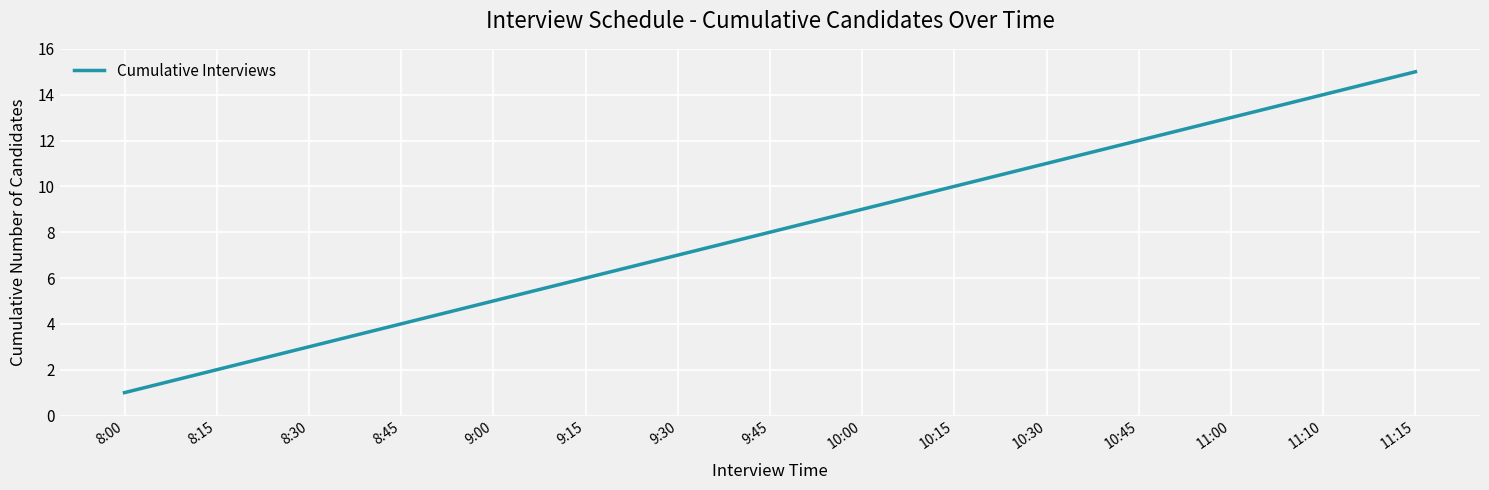

Which label corresponds to the smallest value in the chart?

8:00